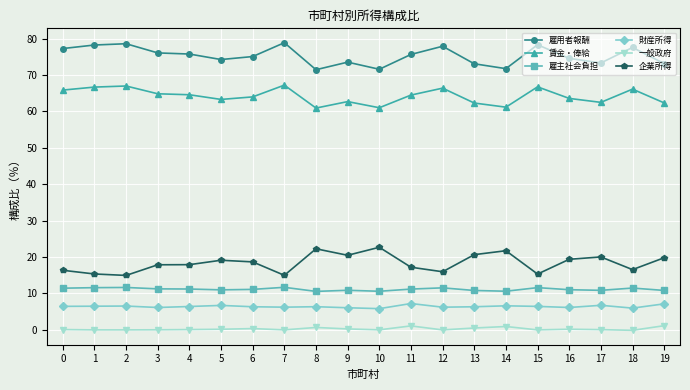

Is it true that 企業所得 equals 24.4 at 18?

False